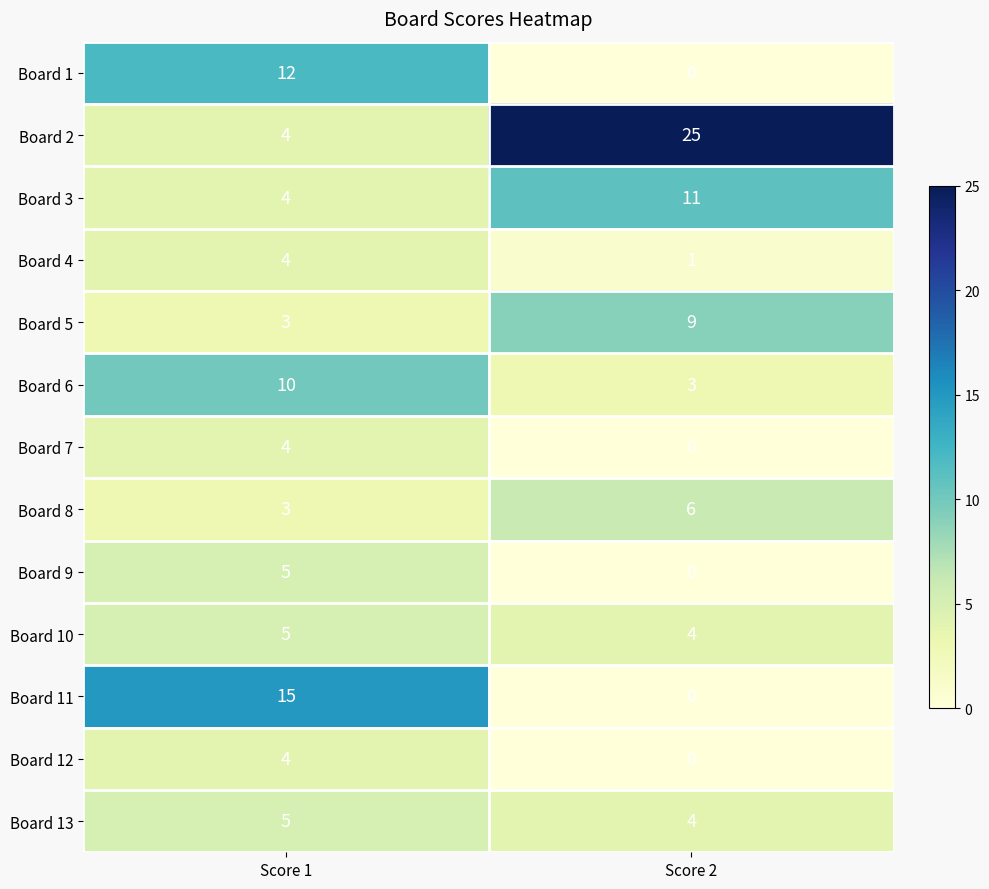

What is the maximum value shown in the chart?

25